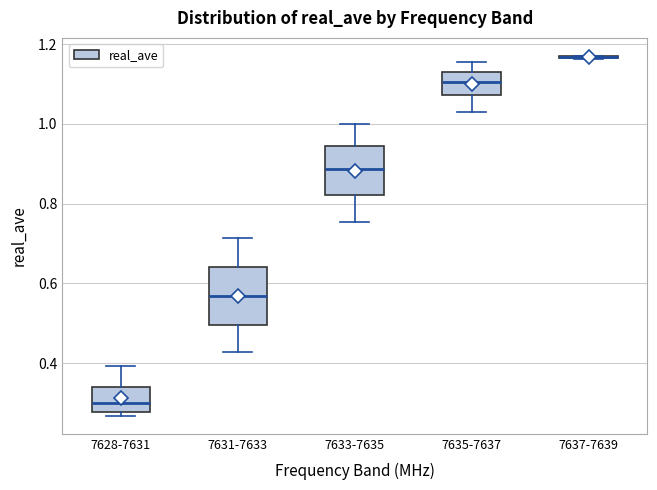

Reading left to right, read every box against the y-axis: the position of its median line, the range the box covers, and the ends of its whiskers. The values are not printed on the chart, so give them approximately, as read against the axis.

7628-7631: median 0.30, box 0.28 to 0.34, whiskers 0.26 to 0.40
7631-7633: median 0.56, box 0.50 to 0.64, whiskers 0.42 to 0.72
7633-7635: median 0.88, box 0.82 to 0.94, whiskers 0.76 to 1.00
7635-7637: median 1.10, box 1.08 to 1.14, whiskers 1.04 to 1.16
7637-7639: box collapsed to a line at 1.16, whiskers 1.16 to 1.18